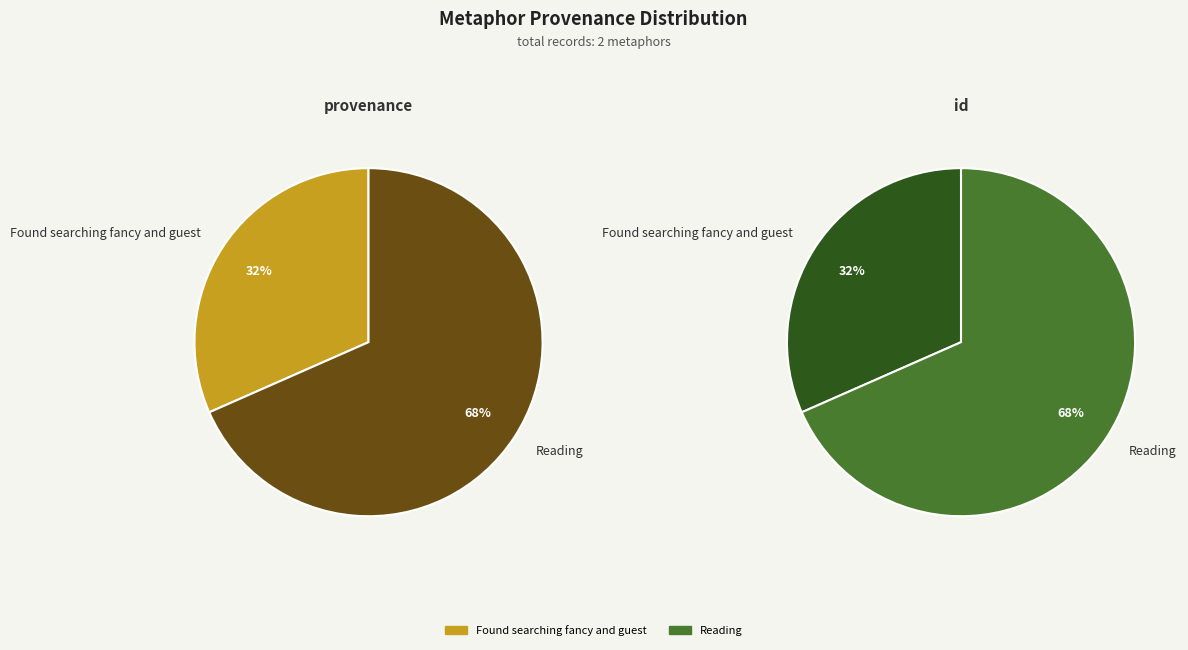

Which slice is the largest?

Reading